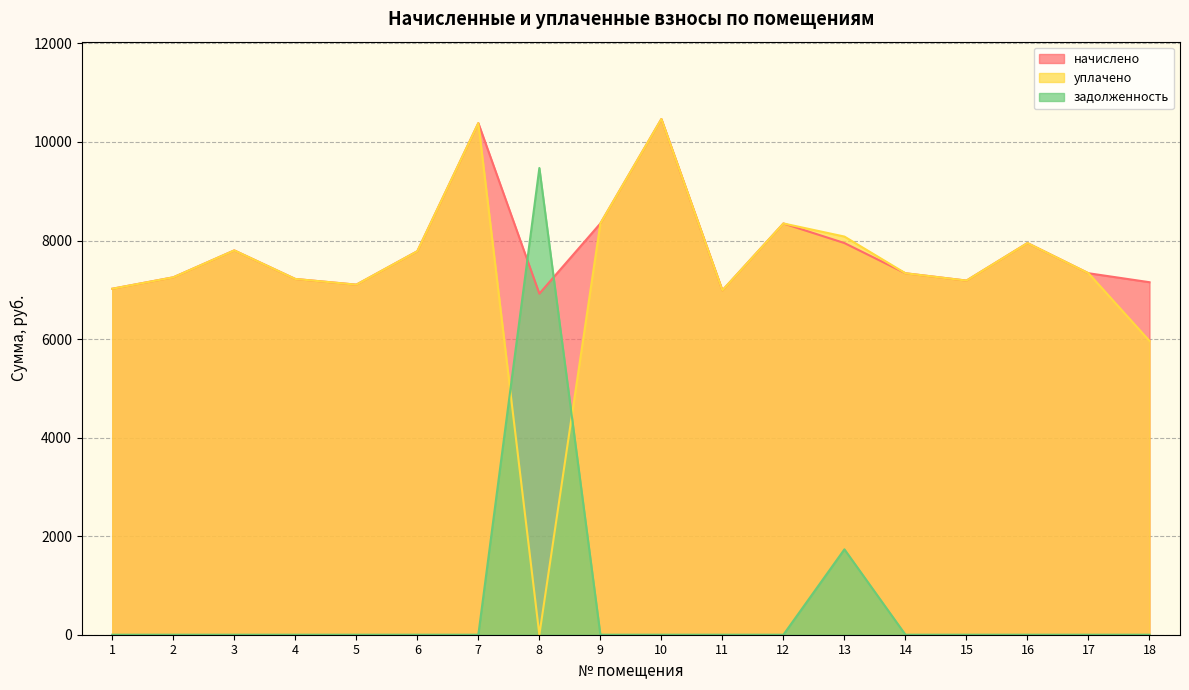

What is the difference between the maximum and minimum values in the уплачено series?

10465.9